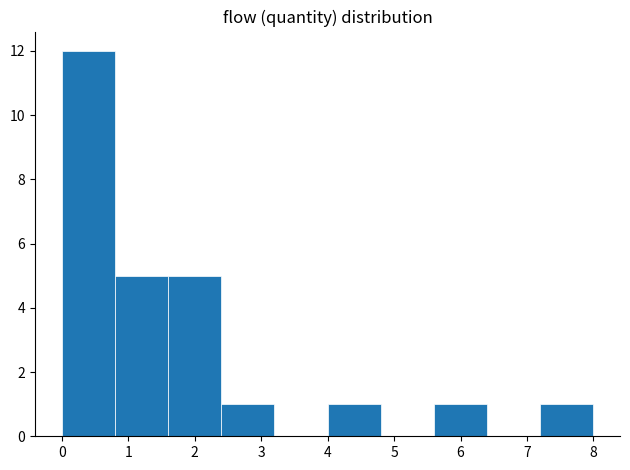

Over which range of the x-axis is the bar tallest?

0.0 to 0.8